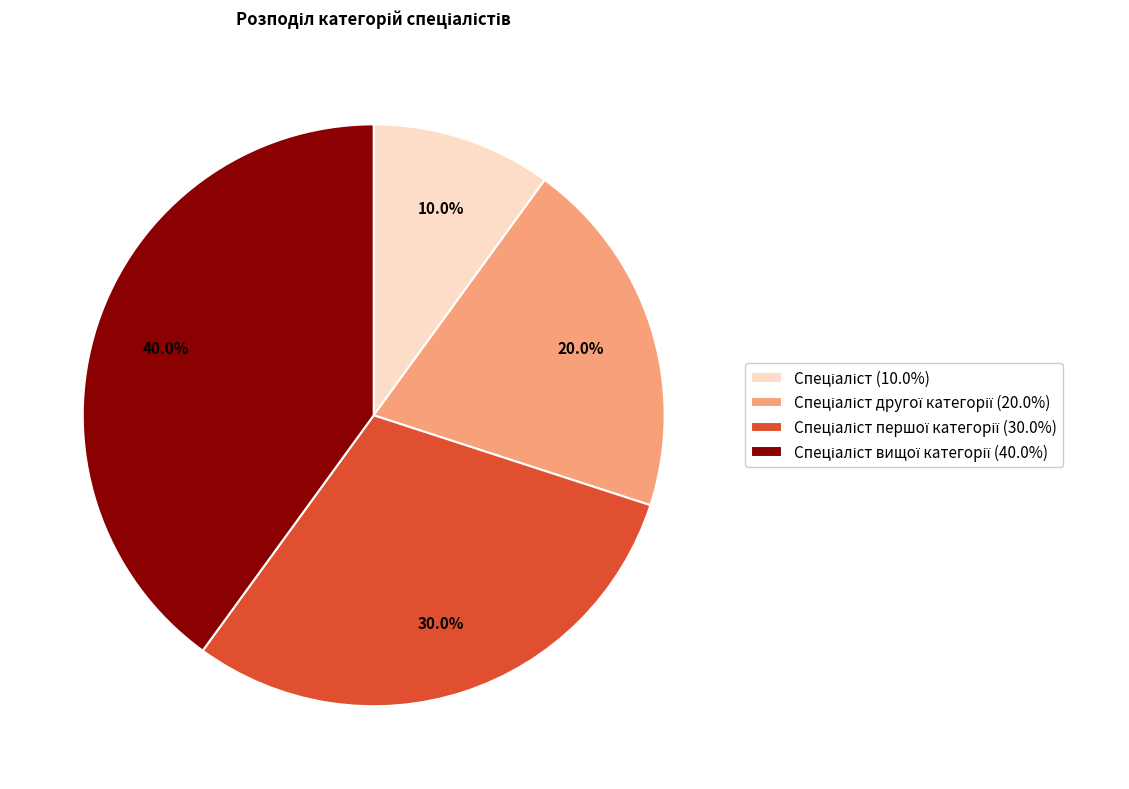

Is there a majority slice in this chart?

No